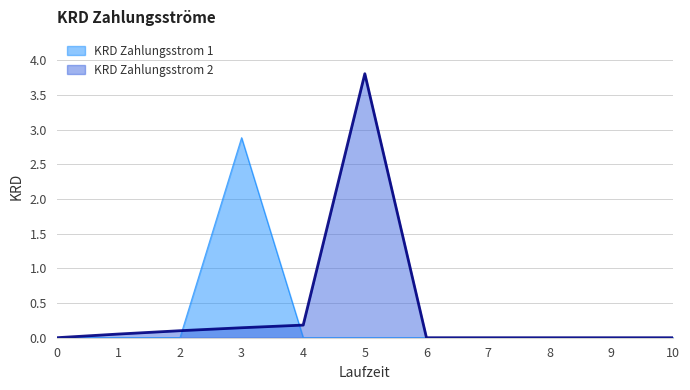

Reading left to right, list all the values displayed in this chart.

KRD Zahlungsstrom 1: 0.0	0.0	0.0	2.9	0.0	0.0	0.0	0.0	0.0	0.0	0.0
KRD Zahlungsstrom 2: 0.0	0.1	0.1	0.1	0.2	3.8	0.0	0.0	0.0	0.0	0.0